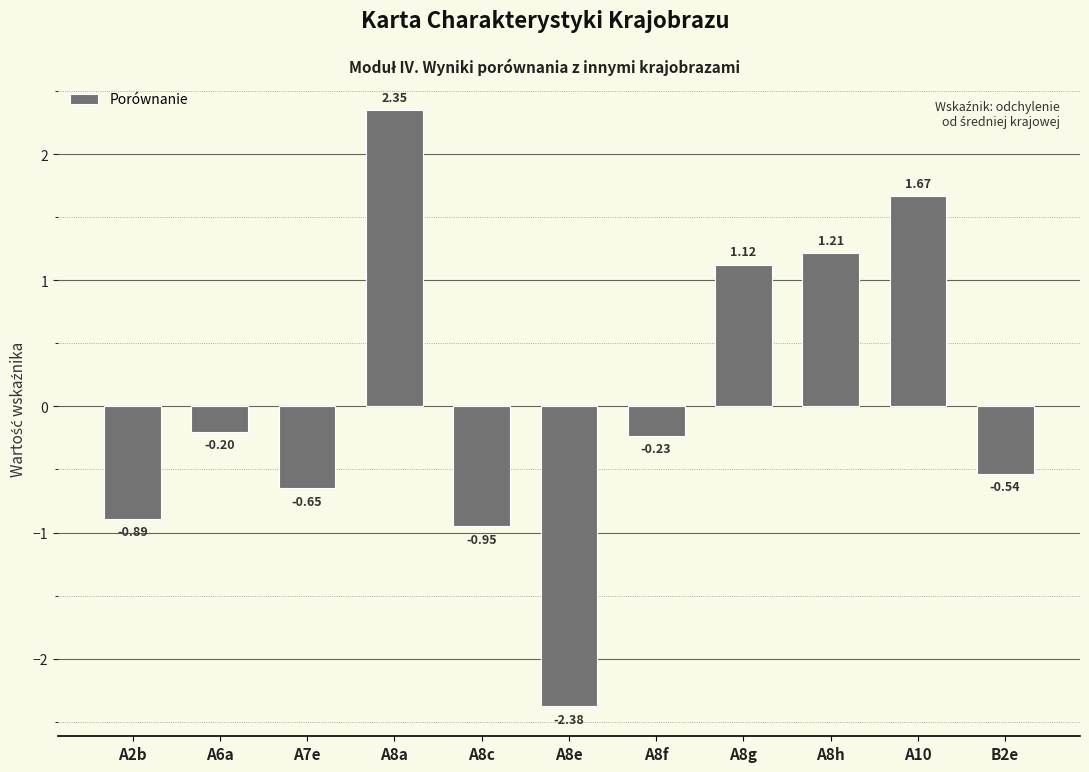

Rank the categories by value from highest to lowest.

A8a, A10, A8h, A8g, A6a, A8f, B2e, A7e, A2b, A8c, A8e